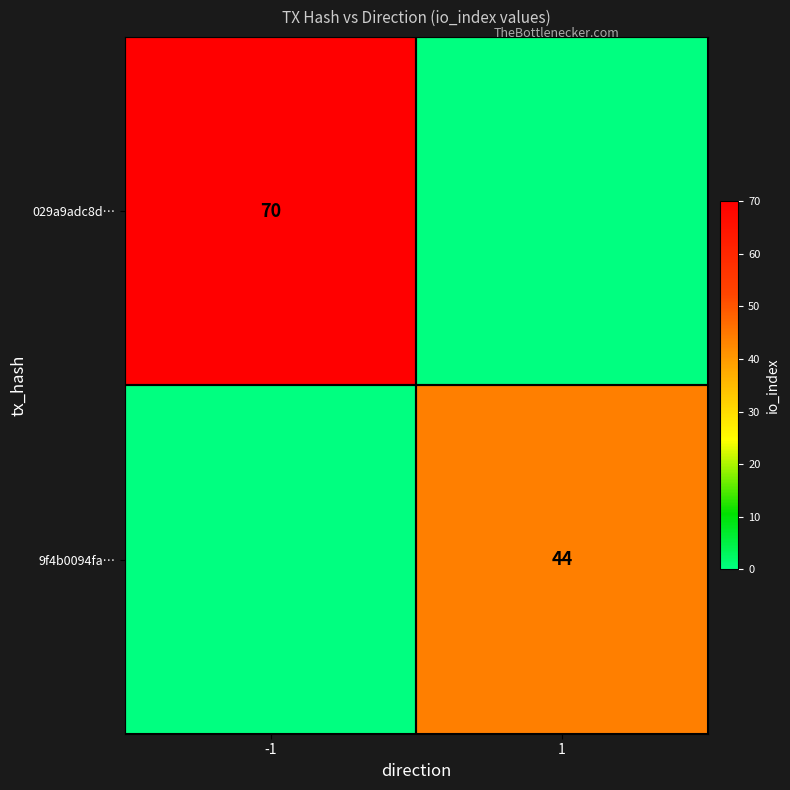

At how many categories does at least one series exceed 41?

2